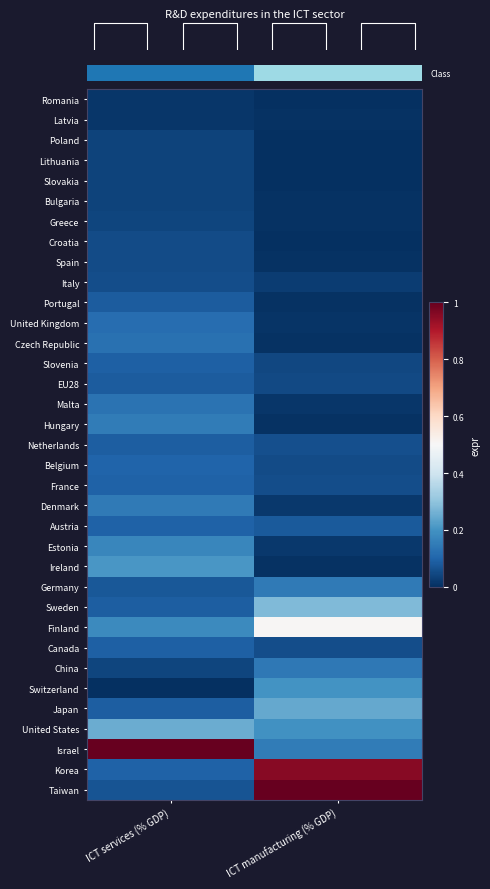

At how many categories does at least one series exceed 0?

2